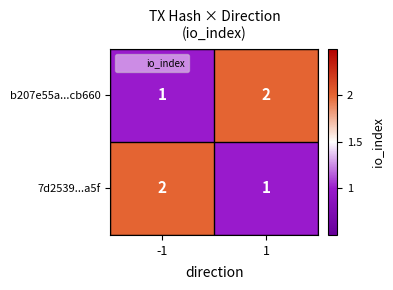

Is the value of 7d2539...a5f at 1 greater than the value of b207e55a...cb660 at 1?

No